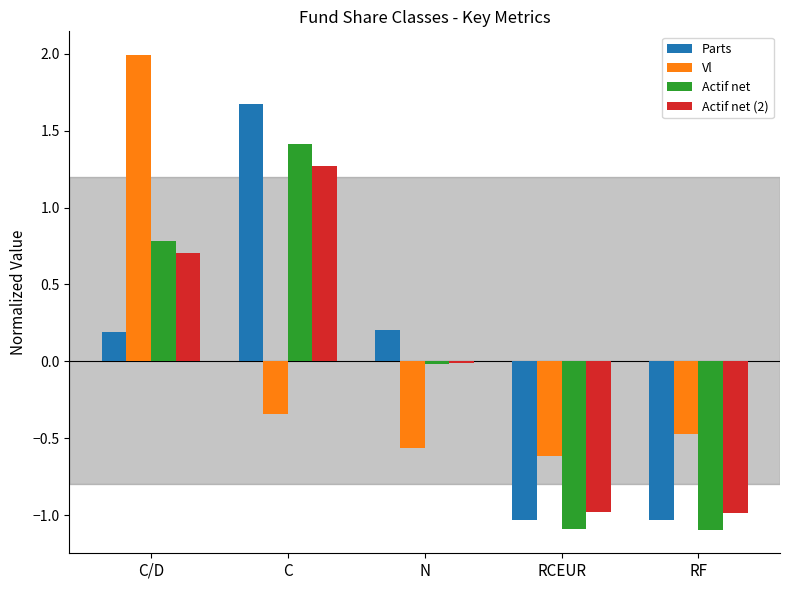

Does the chart contain any negative values?

Yes